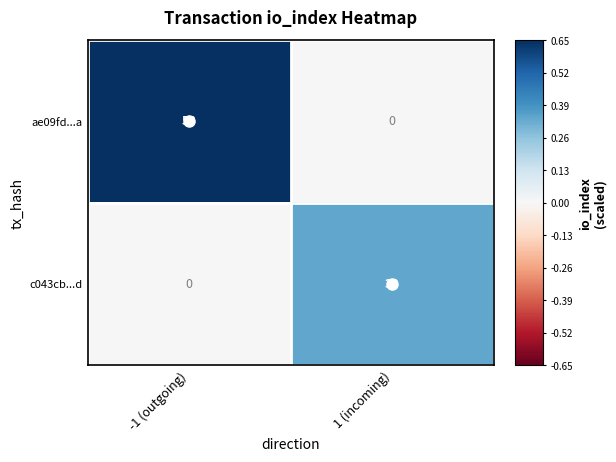

At which category is the sum across all series the highest?

-1 (outgoing)